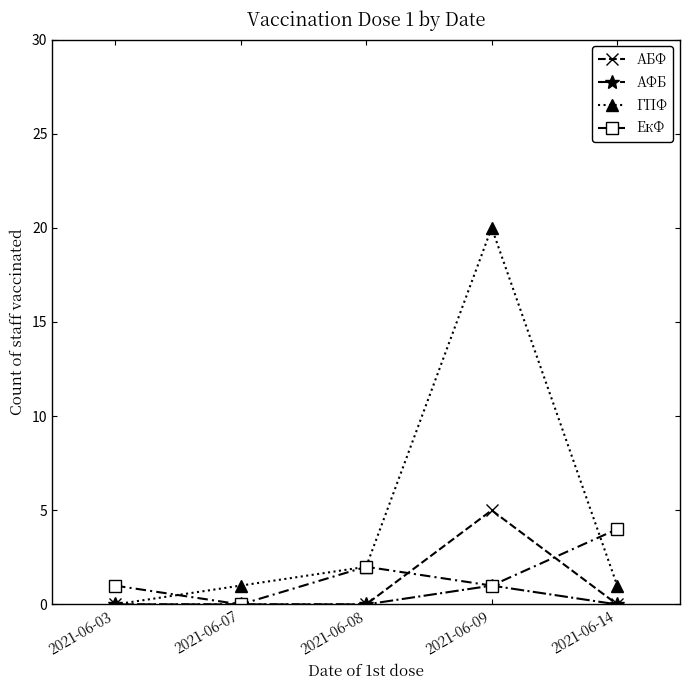

At which category does ГПФ reach its first local peak?

2021-06-09